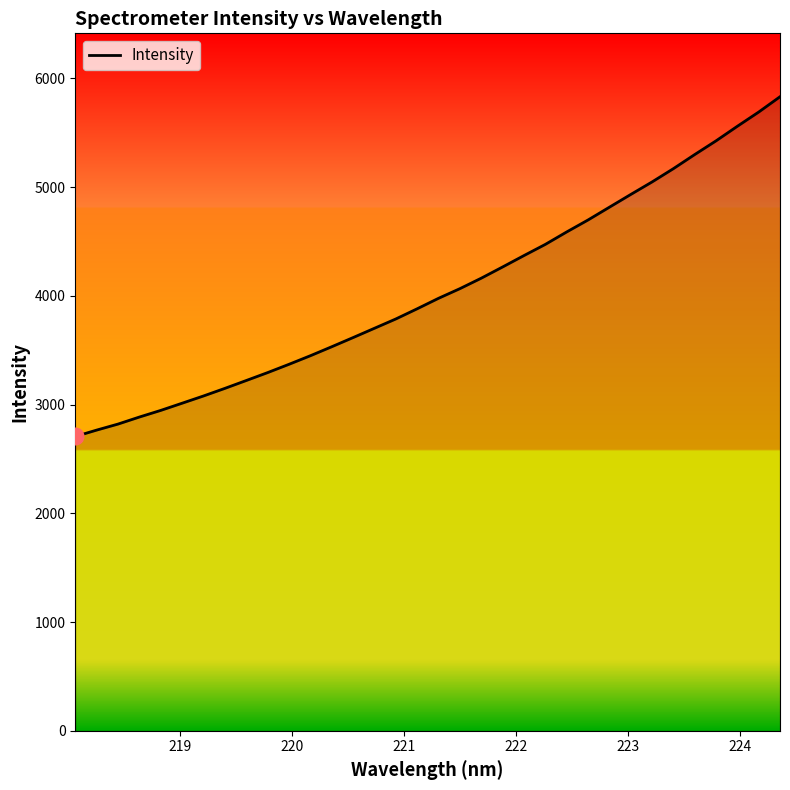

True or false: the data has more than 2 interior local peaks.

False